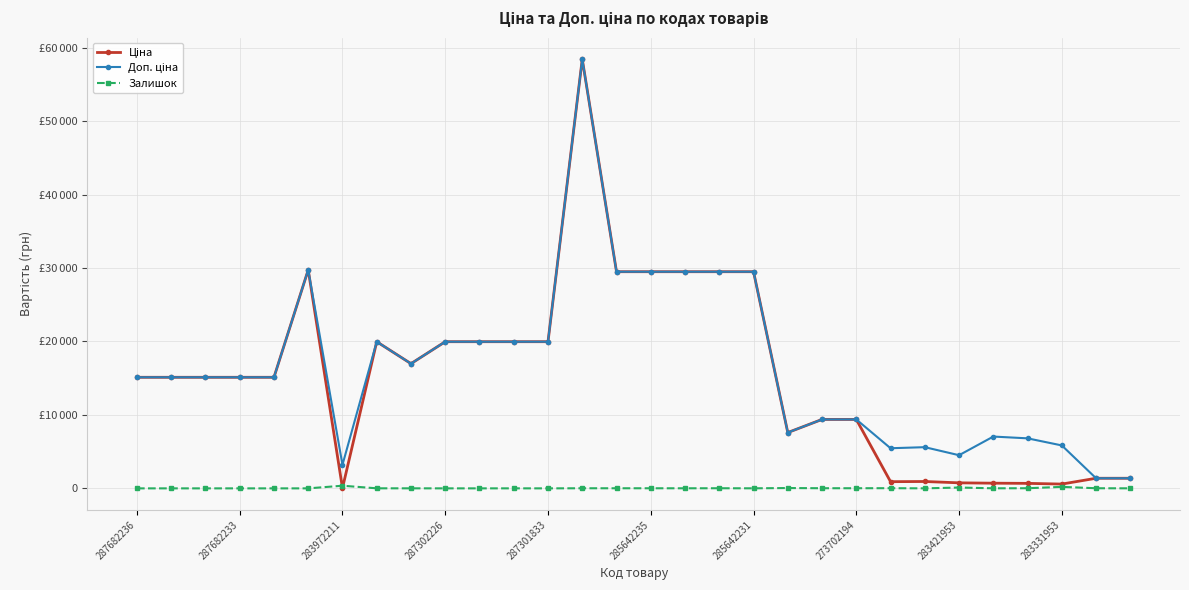

What is the maximum value for Ціна?

58426.5